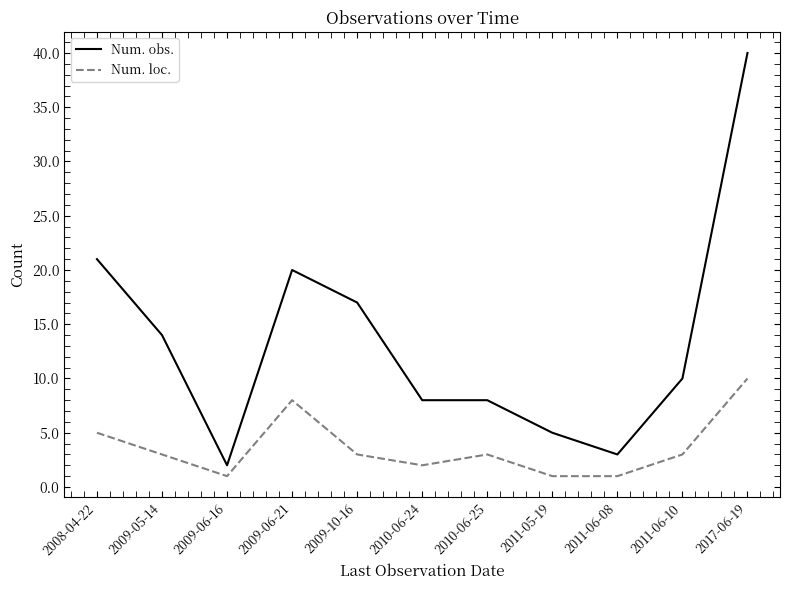

Reading left to right, what are all the values shown in this chart?

Num. obs.: 21	14	2	20	17	8	8	5	3	10	40
Num. loc.: 5	3	1	8	3	2	3	1	1	3	10